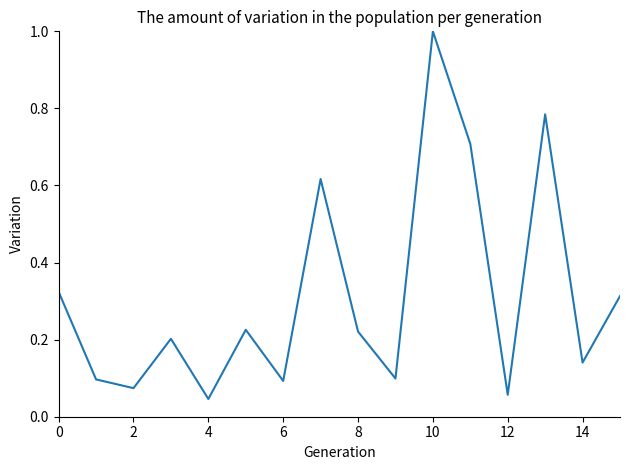

What is the difference between the maximum and minimum values?

1.0